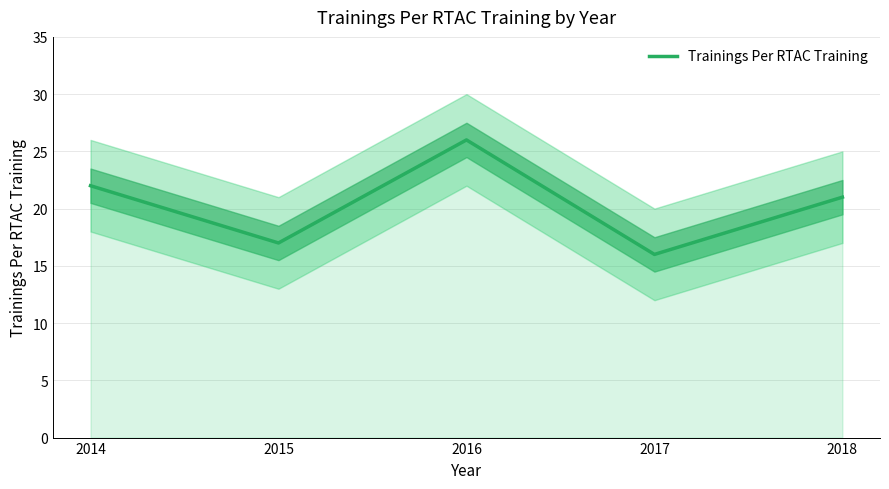

Which has a higher value, 2017 or 2016?

2016